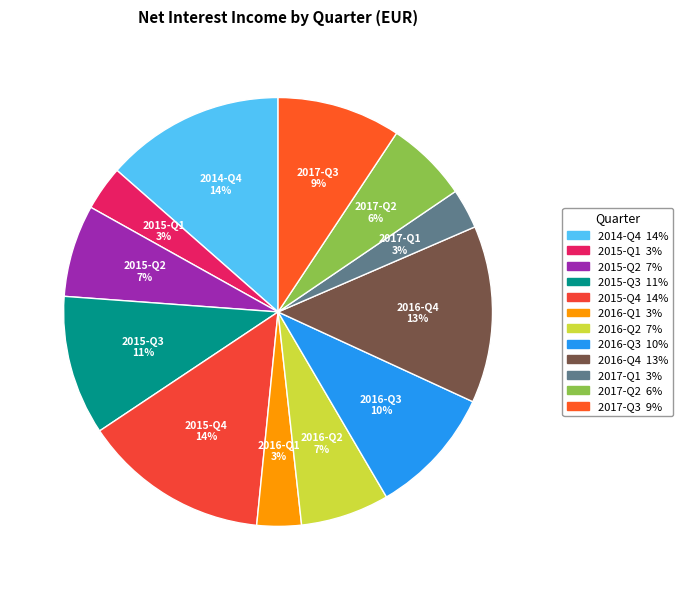

Which has a higher value, 2017-Q2 or 2015-Q4?

2015-Q4